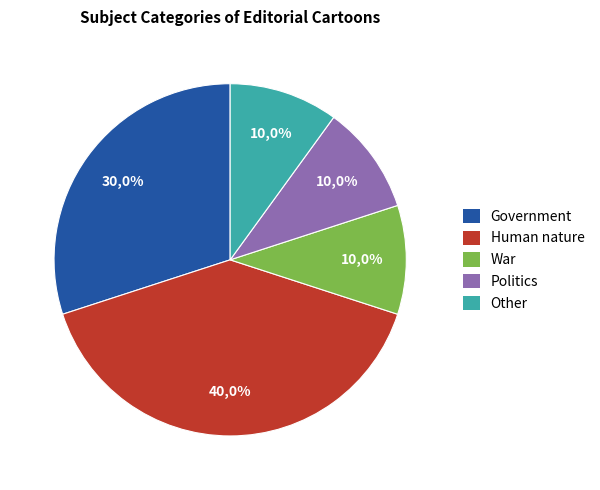

What is the largest slice in the pie chart?

Human nature